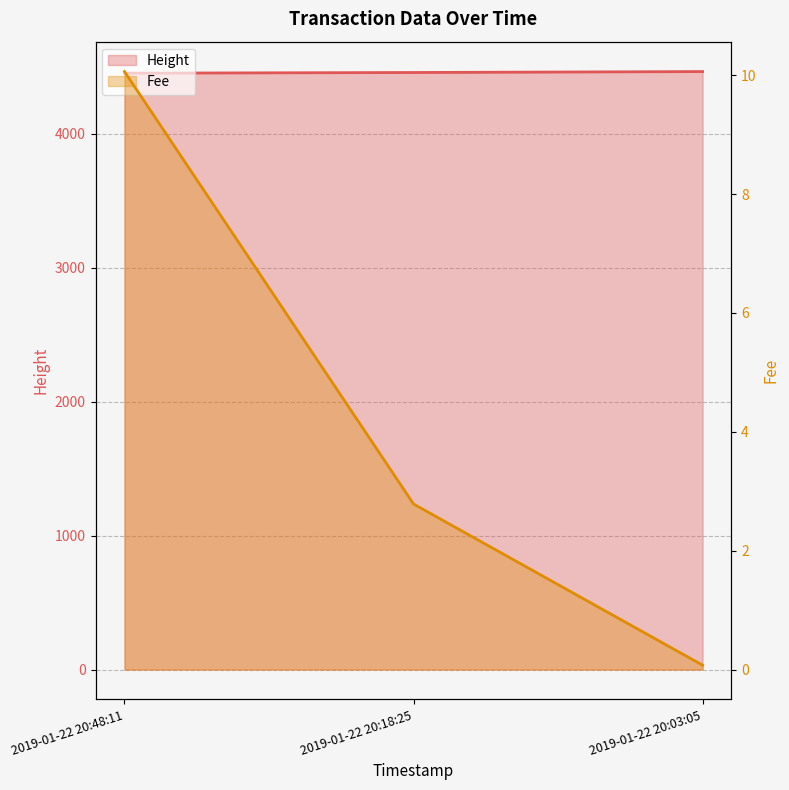

Which has a higher value, 2019-01-22 20:03:05 or 2019-01-22 20:48:11?

2019-01-22 20:48:11